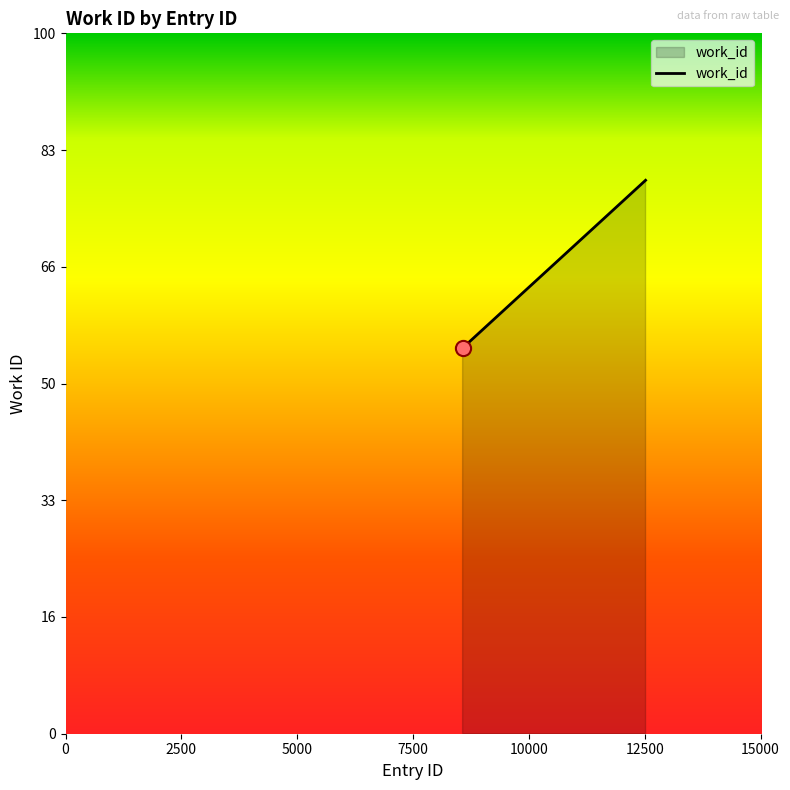

Does the chart have visible grid lines?

No